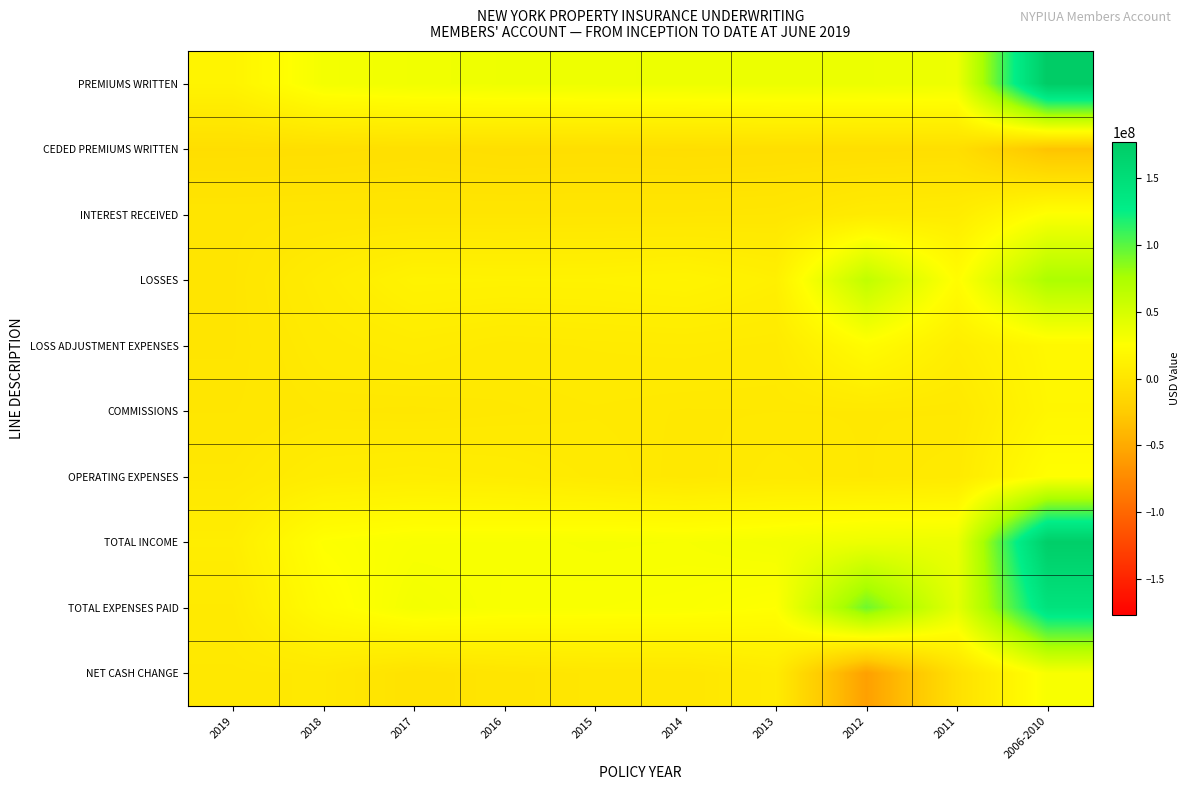

Reading left to right, list all the values displayed in this chart.

PREMIUMS WRITTEN: 2019=14609624	2018=31566508	2017=33391690	2016=34775254	2015=35234758	2014=35459824	2013=36481084	2012=36106032	2011=35230152	2006-2010=177383969
CEDED PREMIUMS WRITTEN: 2019=-6424341	2018=-6256696	2017=-5135854	2016=-6313013	2015=-5976936	2014=-6508251	2013=-6058170	2012=-6158782	2011=-5822215	2006-2010=-31589243
INTEREST RECEIVED: 2019=341254	2018=763896	2017=723919	2016=730631	2015=876888	2014=907544	2013=1490417	2012=5947451	2011=7056095	2006-2010=26658439
LOSSES: 2019=497346	2018=7096258	2017=13737053	2016=13231243	2015=13452859	2014=14731365	2013=10690430	2012=62443528	2011=23081808	2006-2010=74198171
LOSS ADJUSTMENT EXPENSES: 2019=529586	2018=4870599	2017=6917377	2016=4963826	2015=5678524	2014=6093632	2013=5193656	2012=22685873	2011=8516783	2006-2010=18520203
COMMISSIONS: 2019=1327854	2018=2823217	2017=2445063	2016=3186974	2015=4024389	2014=3354400	2013=3441527	2012=3417479	2011=3373426	2006-2010=17153164
OPERATING EXPENSES: 2019=3101317	2018=7656284	2017=8613505	2016=7520242	2015=5179449	2014=2816476	2013=4652163	2012=3355403	2011=4889008	2006-2010=25003727
TOTAL INCOME: 2019=8556926	2018=26089490	2017=28988567	2016=29187731	2015=30074874	2014=29725653	2013=31788088	2012=35742638	2011=36386179	2006-2010=172675879
TOTAL EXPENSES PAID: 2019=5390750	2018=22468768	2017=31712620	2016=28966378	2015=28439052	2014=27948610	2013=25503088	2012=93547798	2011=41264401	2006-2010=143012468
NET CASH CHANGE: 2019=3166176	2018=3620722	2017=-2724053	2016=221353	2015=1635822	2014=1777043	2013=6285000	2012=-57805160	2011=-4878222	2006-2010=29663411